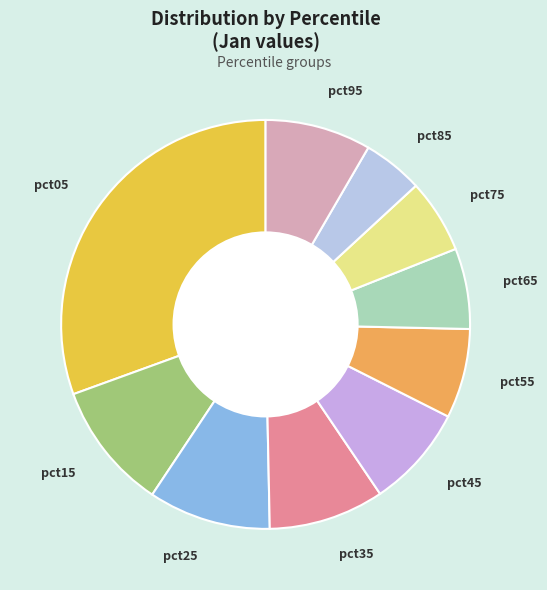

Is there any slice that represents more than half of the pie?

No